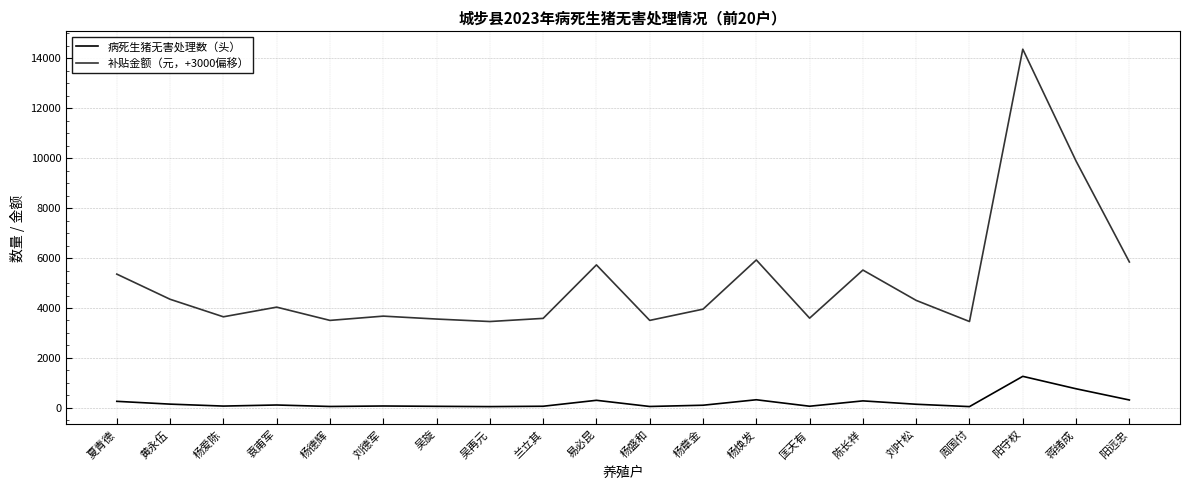

True or false: 病死生猪无害处理数（头） and 补贴金额（元，+3000偏移） cross at least once.

False